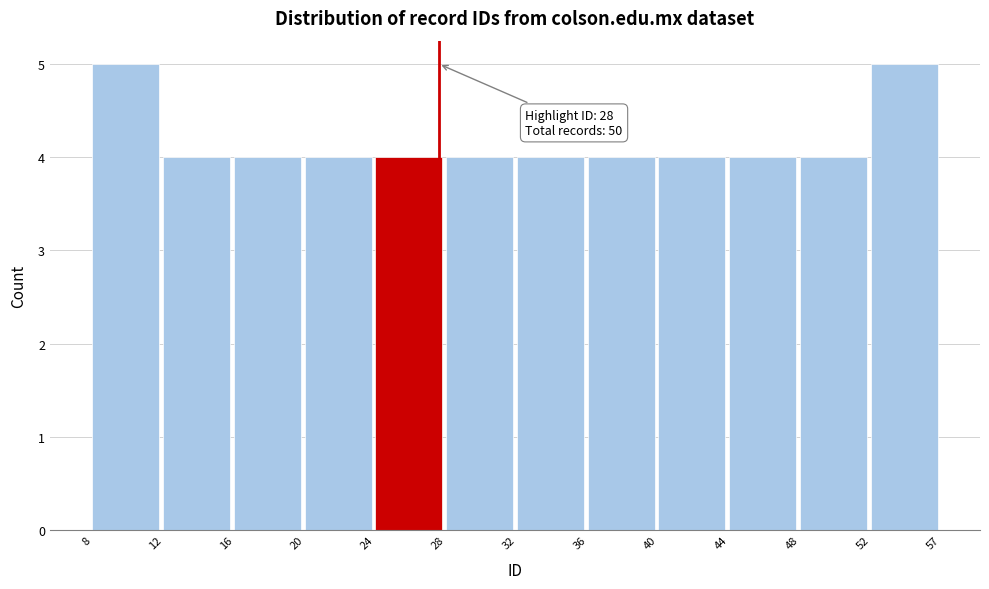

Reading right to left, extract all data points from this chart.

52=5	48=4	44=4	40=4	36=4	32=4	28=4	24=4	20=4	16=4	12=4	8=5